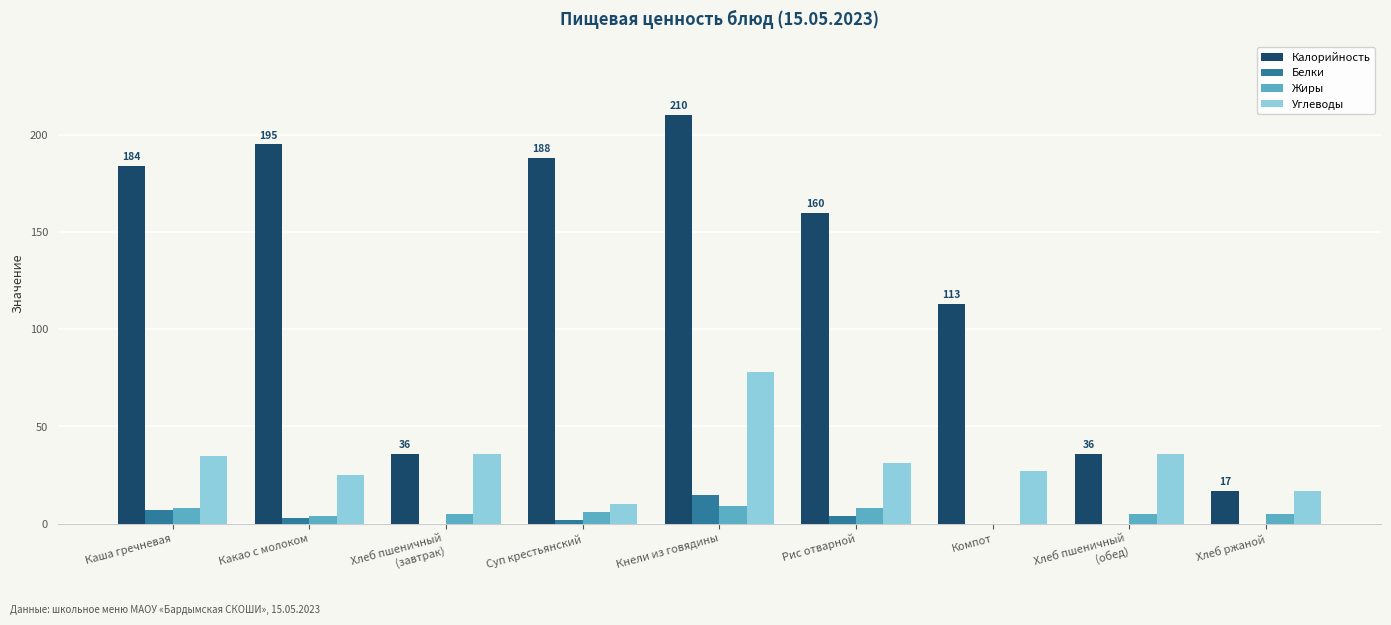

Which series has the widest spread of values?

Калорийность